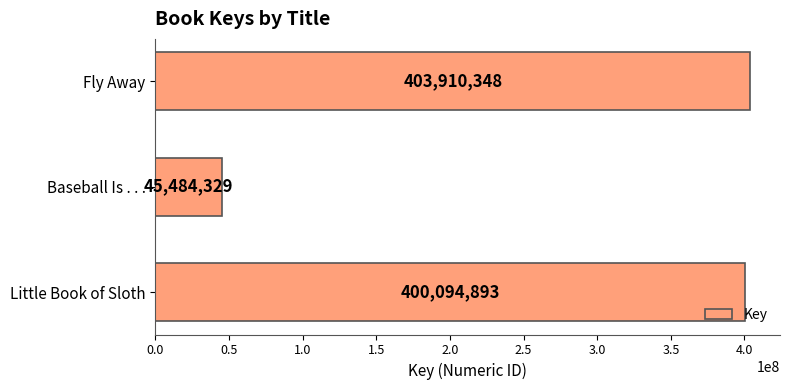

What is the difference between the maximum and second lowest values?

3815455